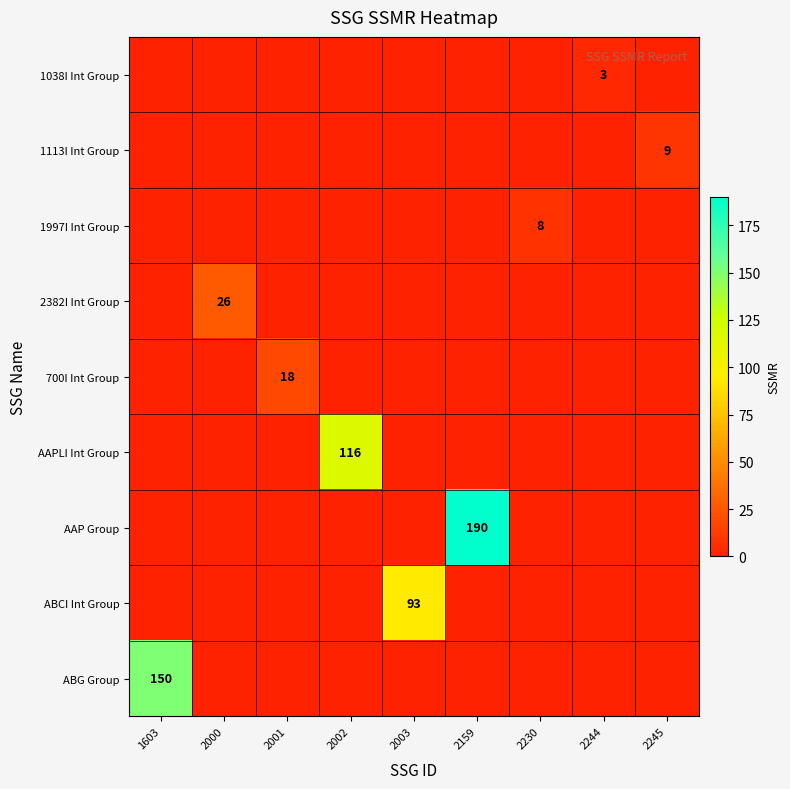

True or false: 700I Int Group has a value of -8 at 1603.

False